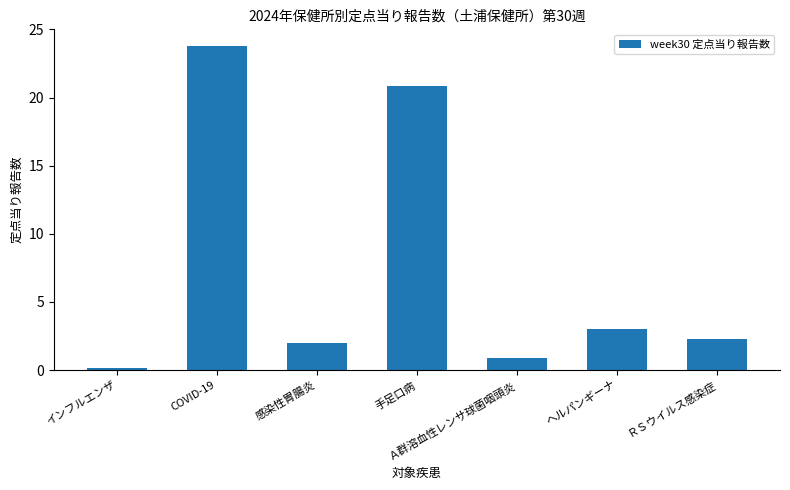

What is the greatest value displayed?

23.8